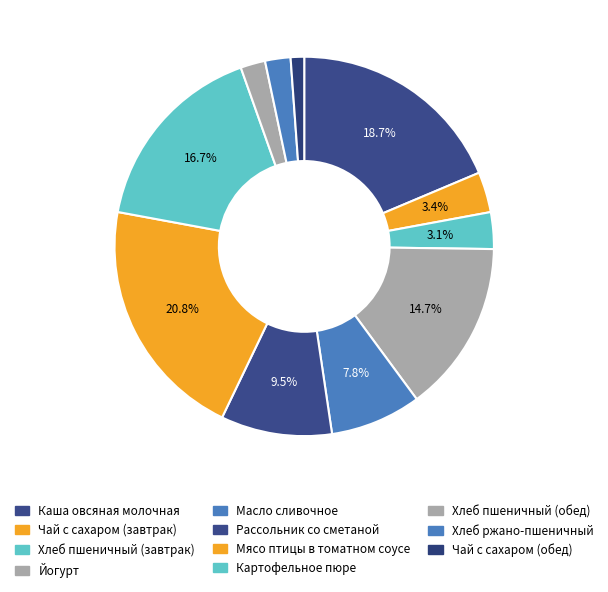

What percentage is NOT represented by Картофельное пюре?

83.3%